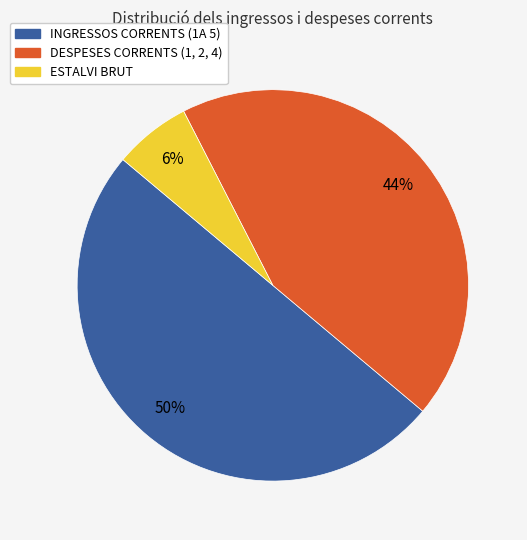

Count the number of slices in the pie.

3